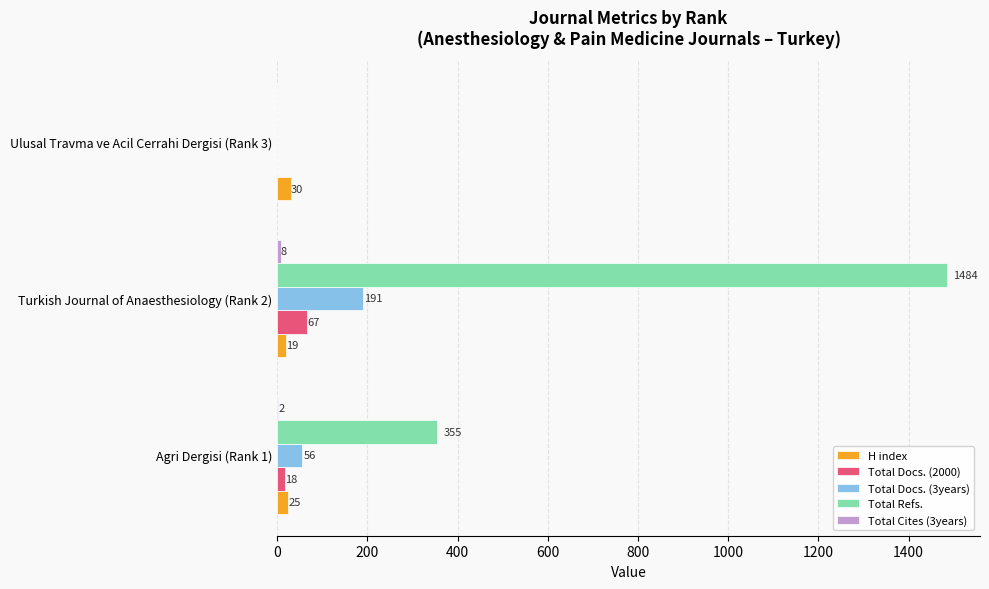

Which label corresponds to the largest value in the chart?

Turkish Journal of Anaesthesiology (Rank 2)